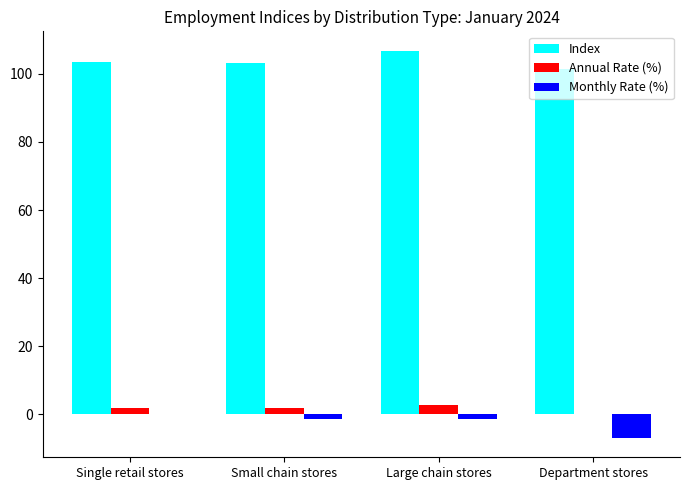

What is the difference between the Monthly Rate (%) values at Department stores and Single retail stores?

6.9